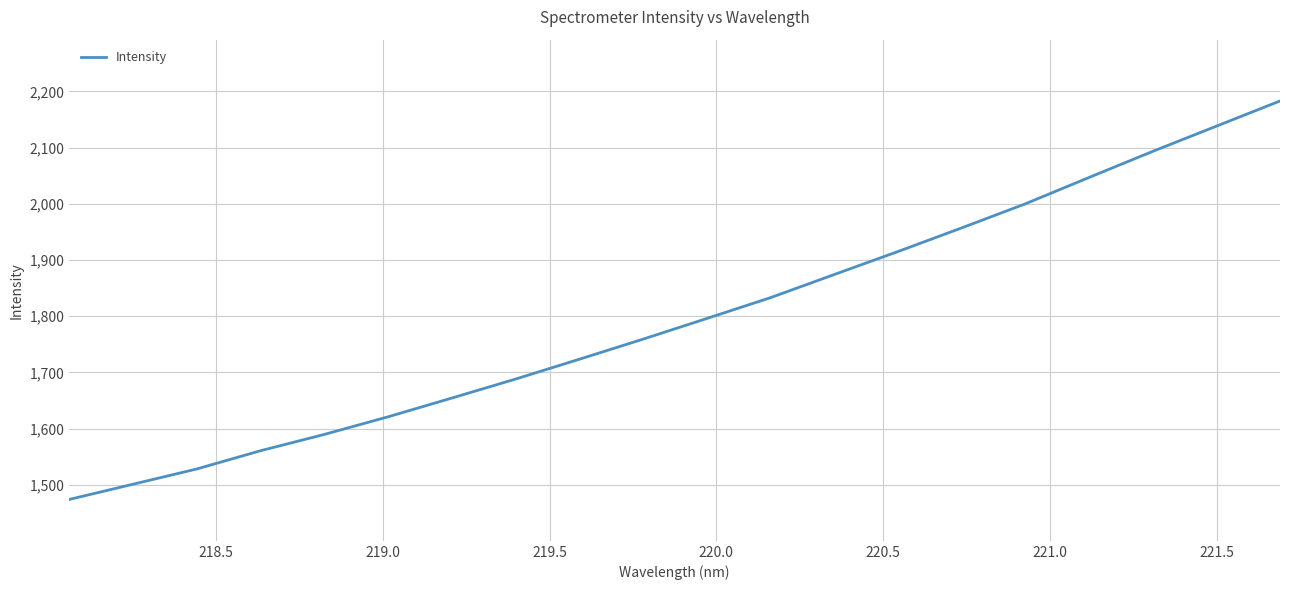

What is the difference between the maximum and minimum values?

709.2